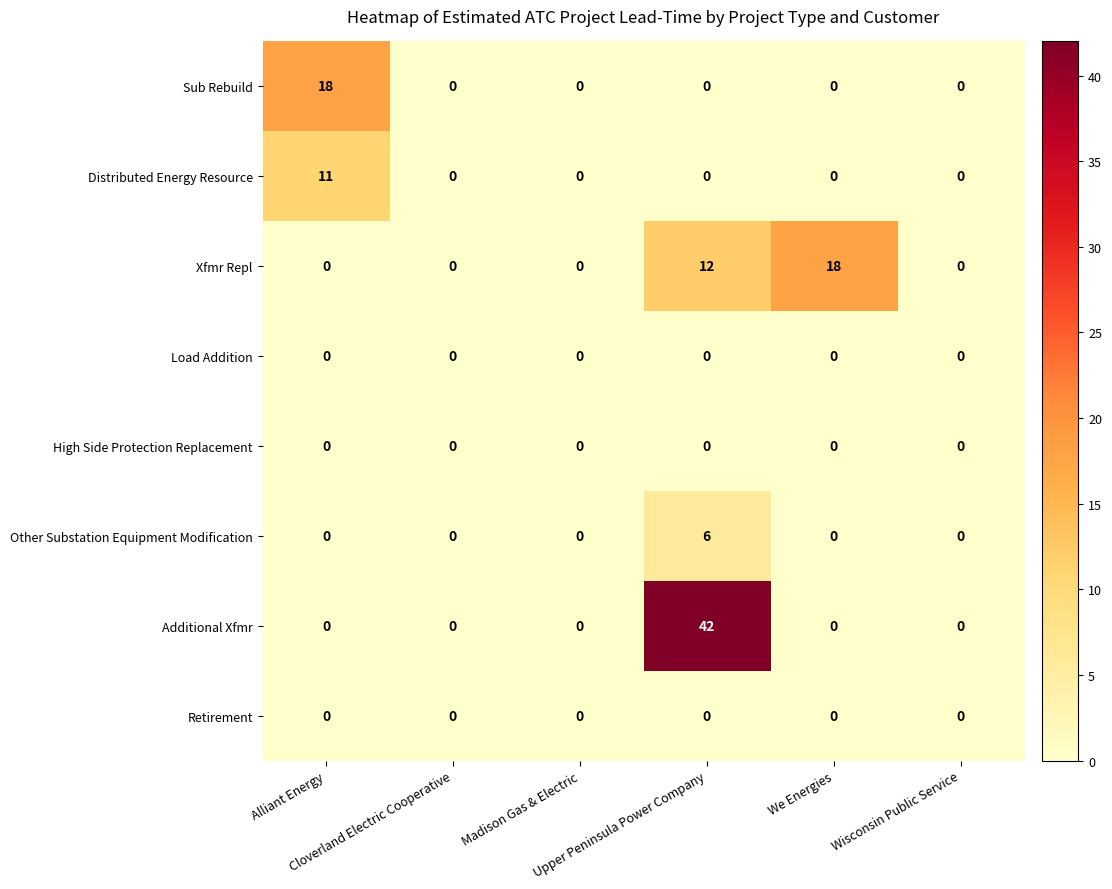

Which series has the widest spread of values?

Additional Xfmr